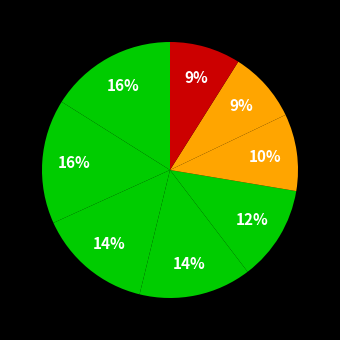

How many slices are in this pie chart?

8